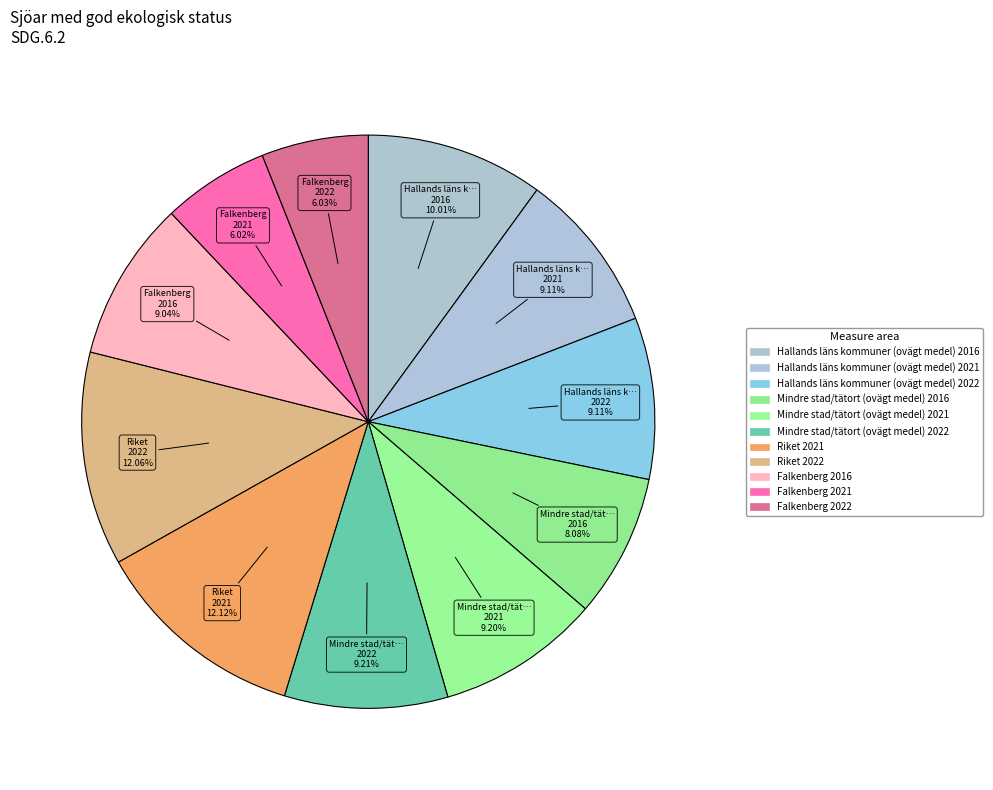

Which category has the smallest portion of the pie?

Falkenberg 2021